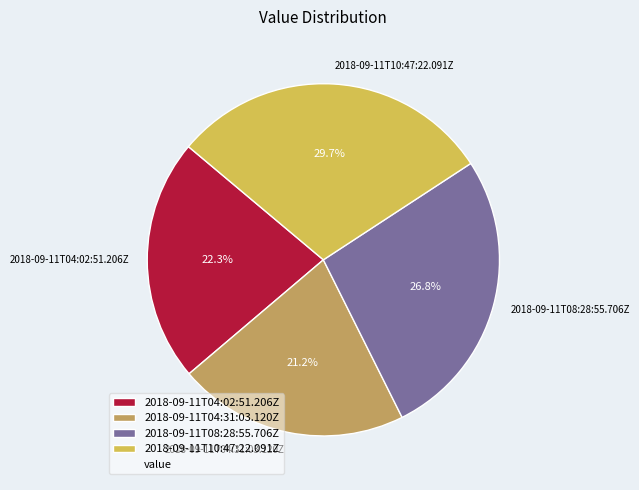

True or false: 2018-09-11T04:31:03.120Z accounts for 21% of the total.

True